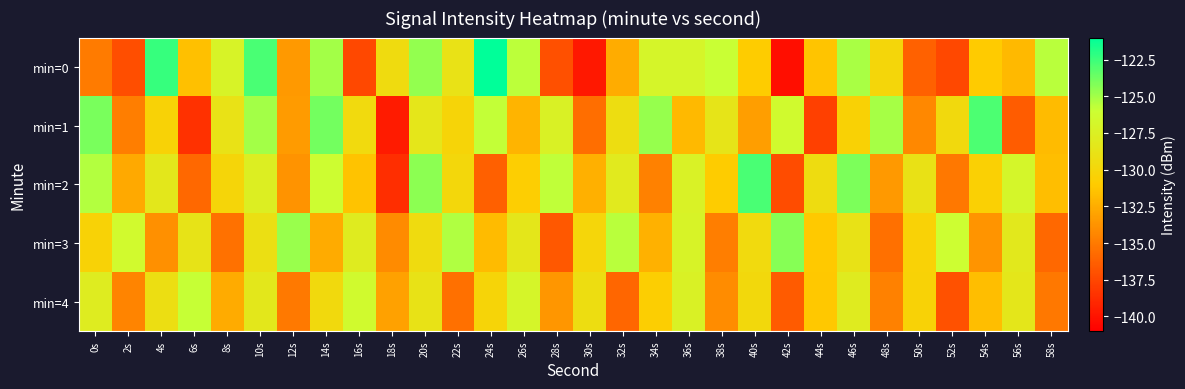

Between 36s and 34s, which is larger?

36s